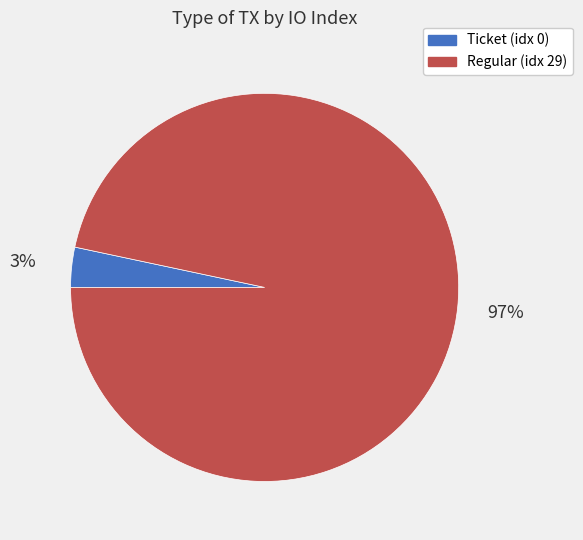

Count the number of slices in the pie.

2